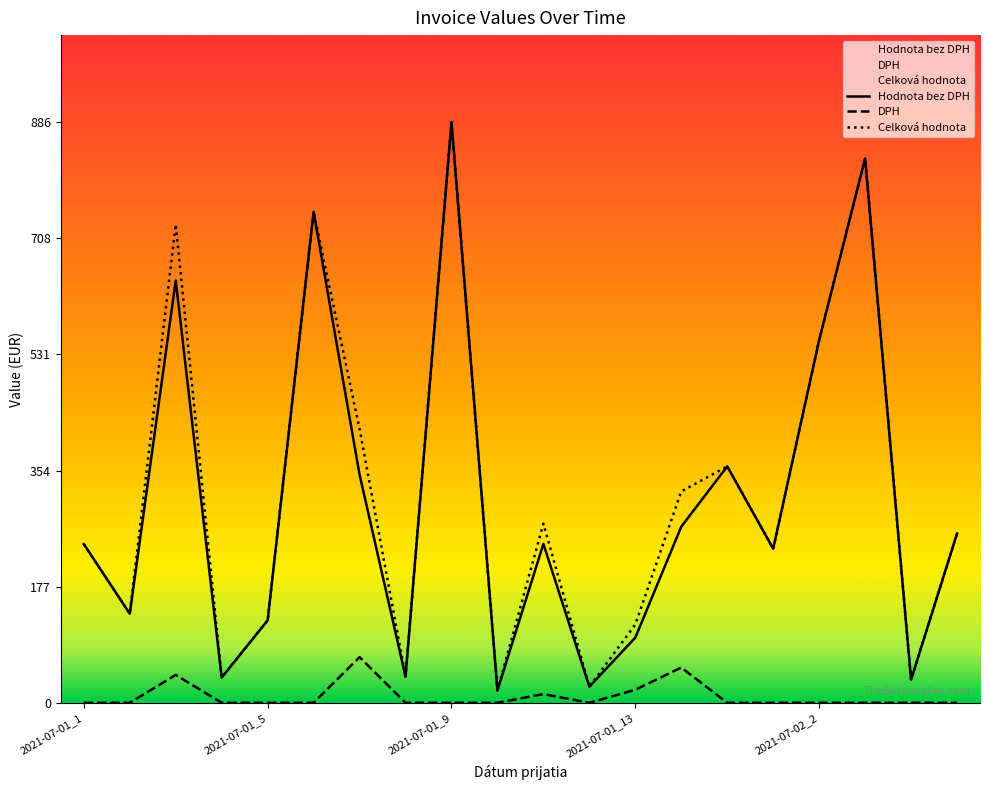

What is the maximum value for DPH?

69.6